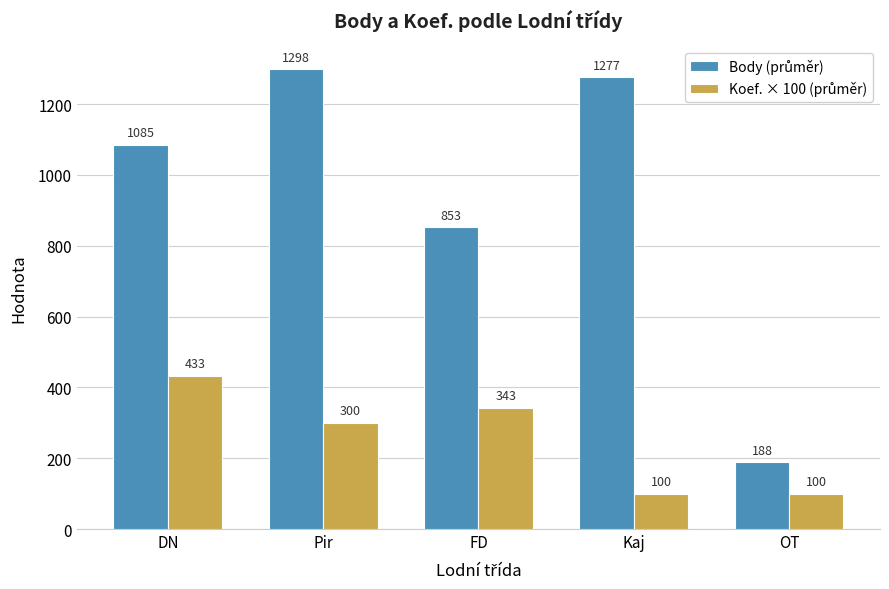

What is the smallest value displayed?

100.0